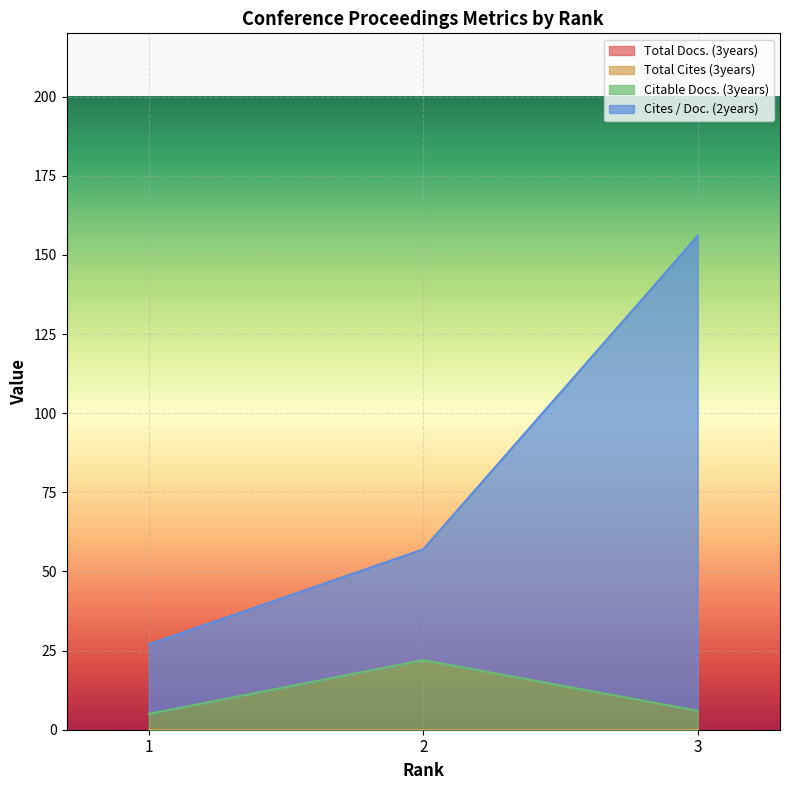

Which has a higher value, 1 or 2?

2